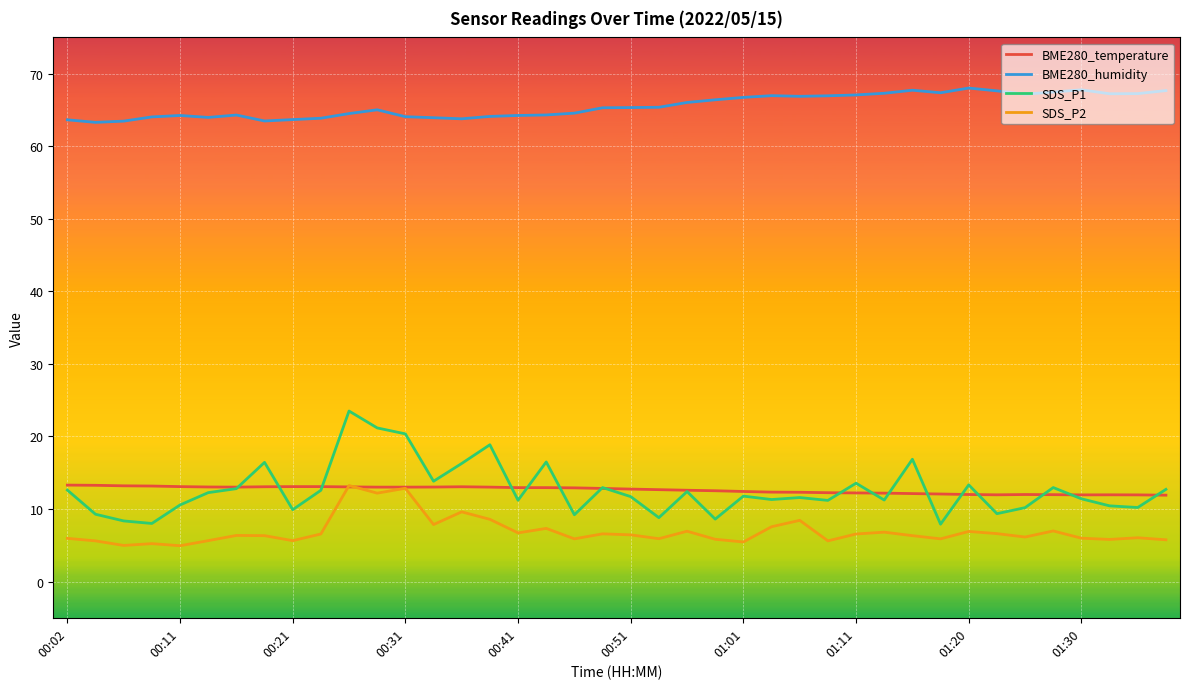

What is the maximum value for SDS_P1?

23.5